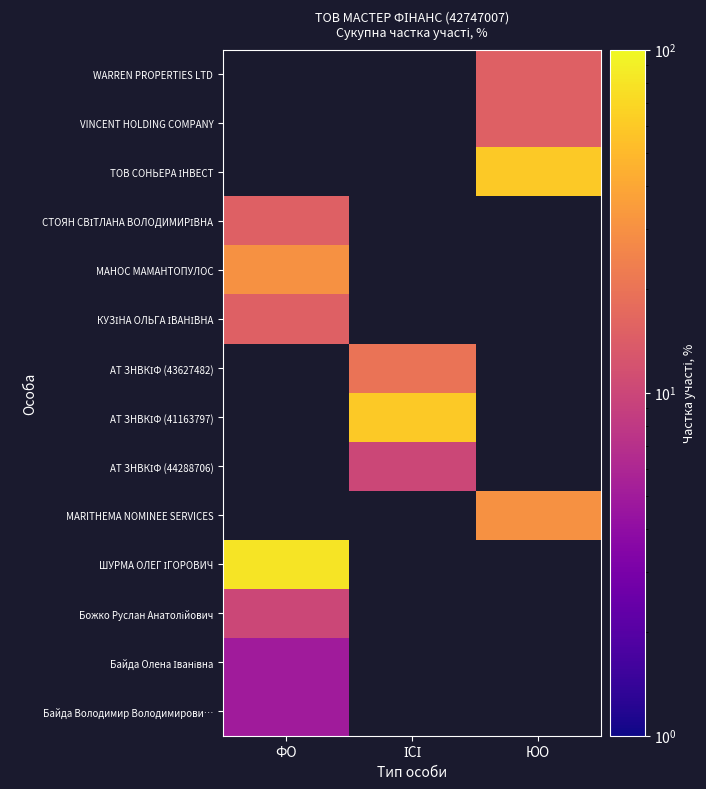

At how many categories does at least one series exceed 78?

1